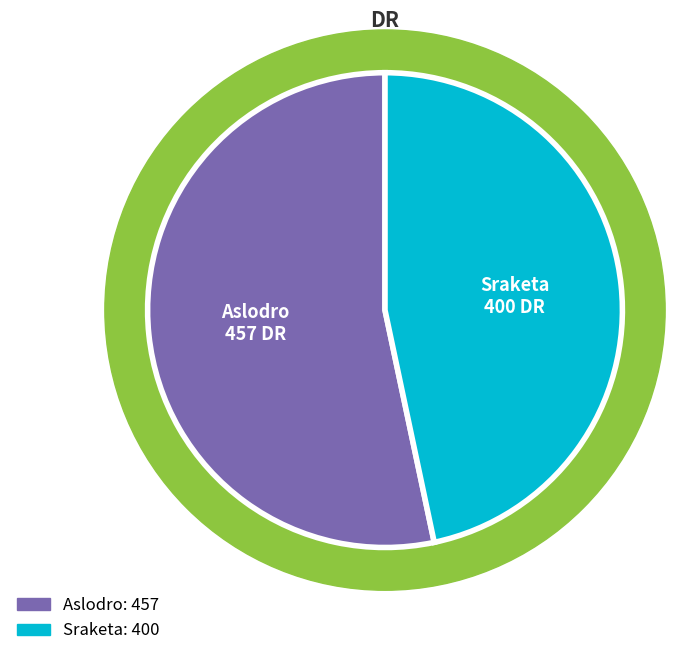

To the nearest percent, what percentage of the pie is Sraketa?

47%